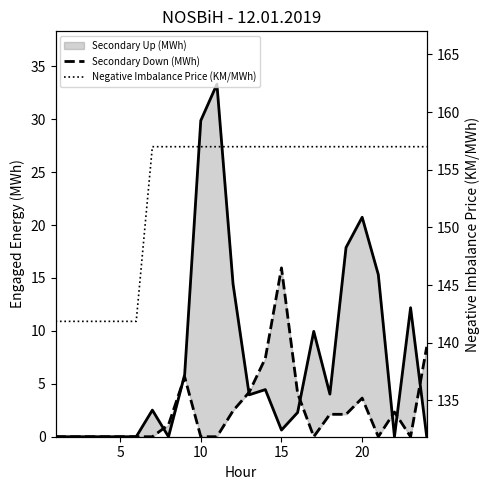

Between 13 and 16, which series saw the biggest shift?

Secondary Down (MWh)